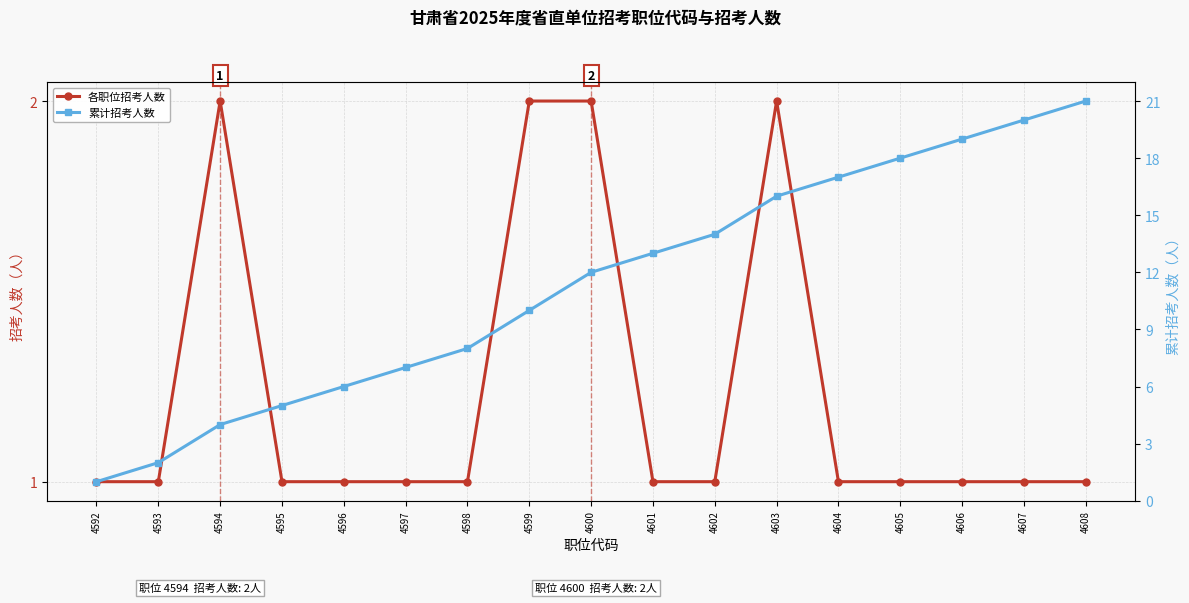

True or false: 各职位招考人数 and 累计招考人数 intersect in this chart.

False